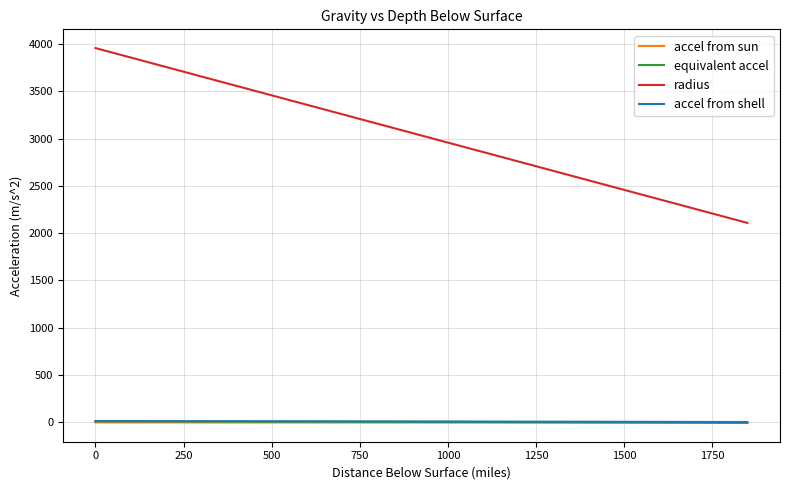

Which series has the widest spread of values?

radius